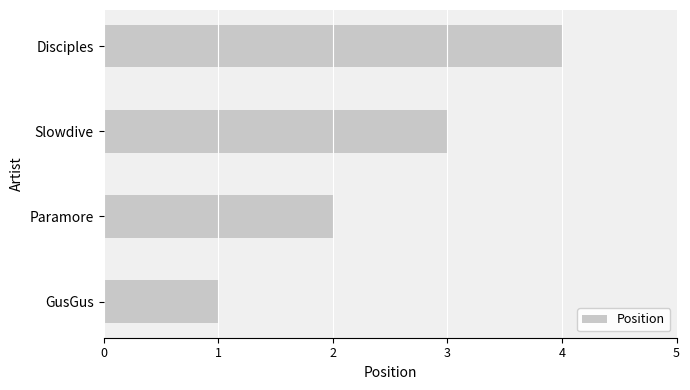

How many data points are less than 3?

2